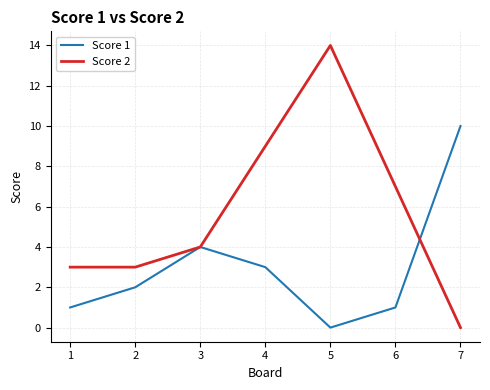

True or false: Score 2 has more than 2 interior local peaks.

False